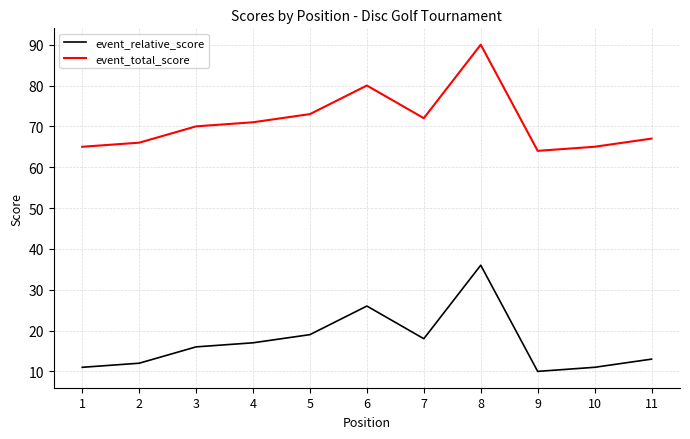

Reading left to right, extract all data points from this chart.

event_relative_score: 1=11	2=12	3=16	4=17	5=19	6=26	7=18	8=36	9=10	10=11	11=13
event_total_score: 1=65	2=66	3=70	4=71	5=73	6=80	7=72	8=90	9=64	10=65	11=67